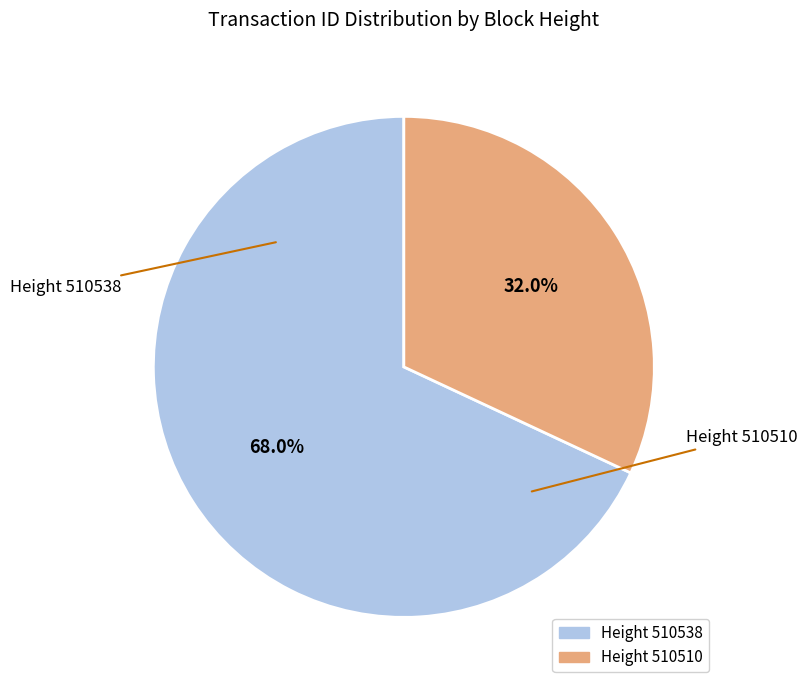

Is there any slice that represents more than half of the pie?

Yes